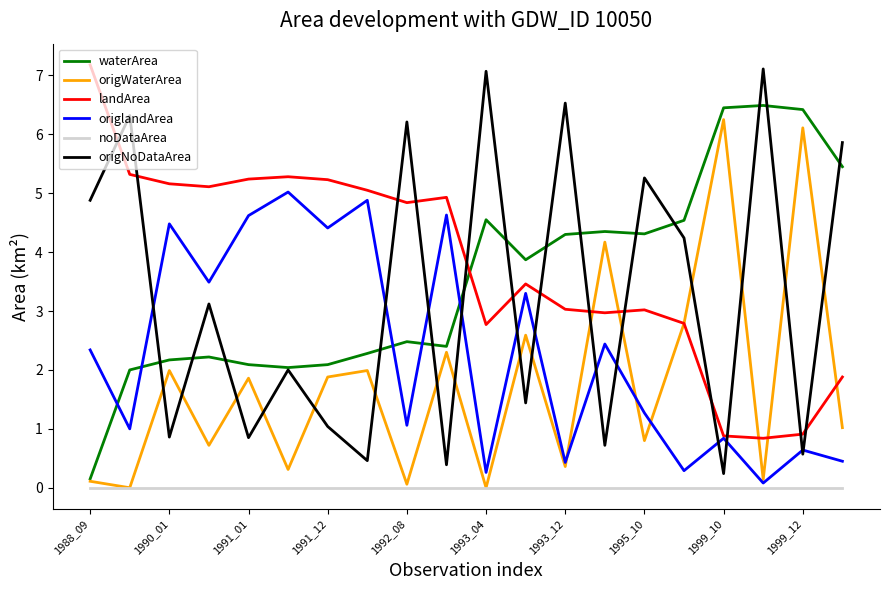

True or false: noDataArea and origlandArea cross at least once.

False